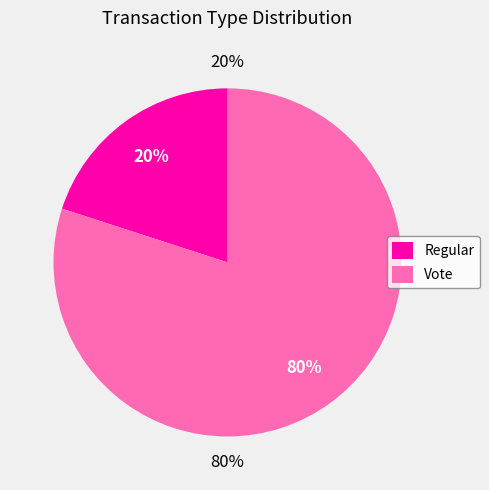

What percentage do Regular and Vote together represent?

100.0%